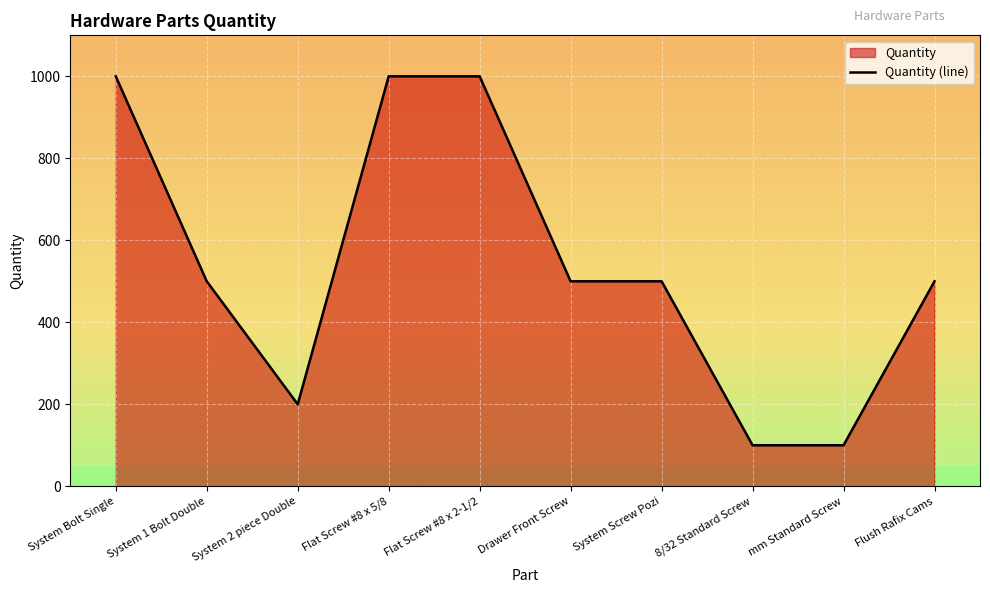

True or false: there are more than 1 points higher than both neighbors.

False